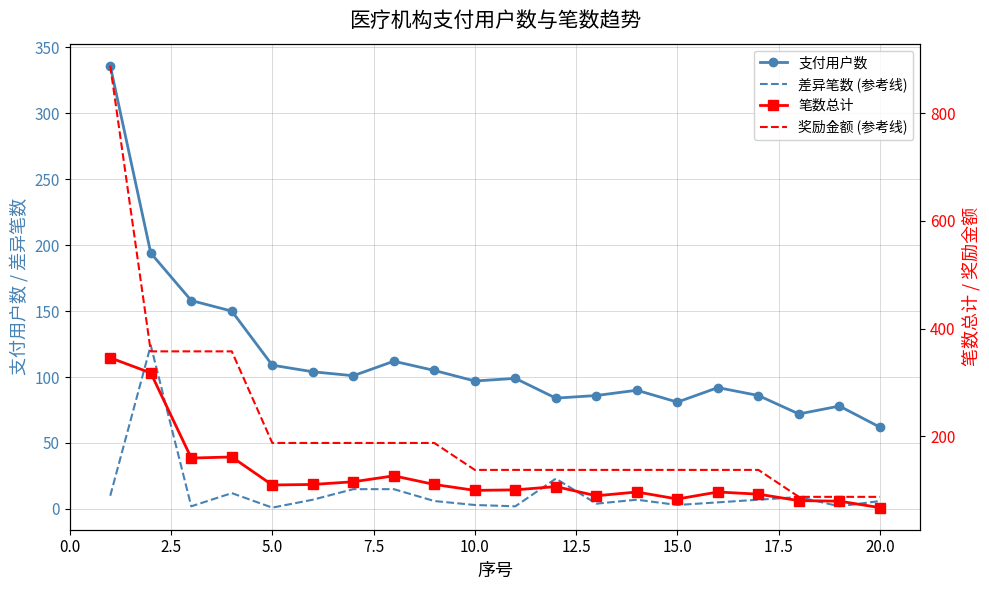

What is the value of the 笔数总计 point at the 4th from the left?

162